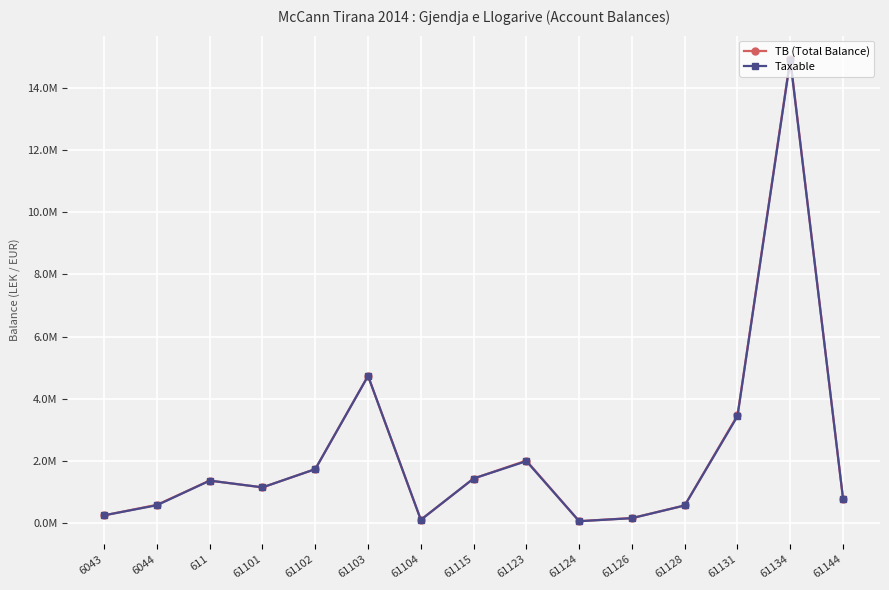

Reading left to right, extract all data points from this chart.

TB (Total Balance): 250227.1	588118.9	1366068.5	1149043.7	1735151.5	4735066.9	105900.0	1434003.2	2010362.2	61813.2	163090.0	567460.5	3465988.5	14931158.8	779642.1
Taxable: 250227.1	575296.9	1366068.5	1149043.7	1735151.5	4731146.9	105900.0	1433753.2	1991862.2	61813.2	157990.0	567460.5	3437988.5	14887859.8	779642.1